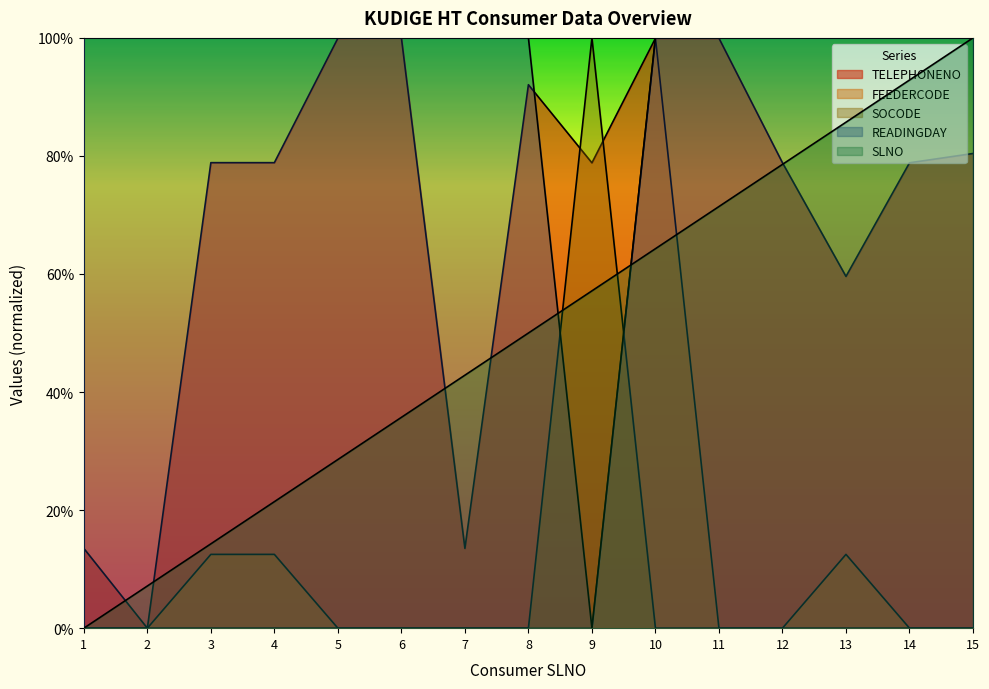

Does the chart display data point markers on the line(s)?

No